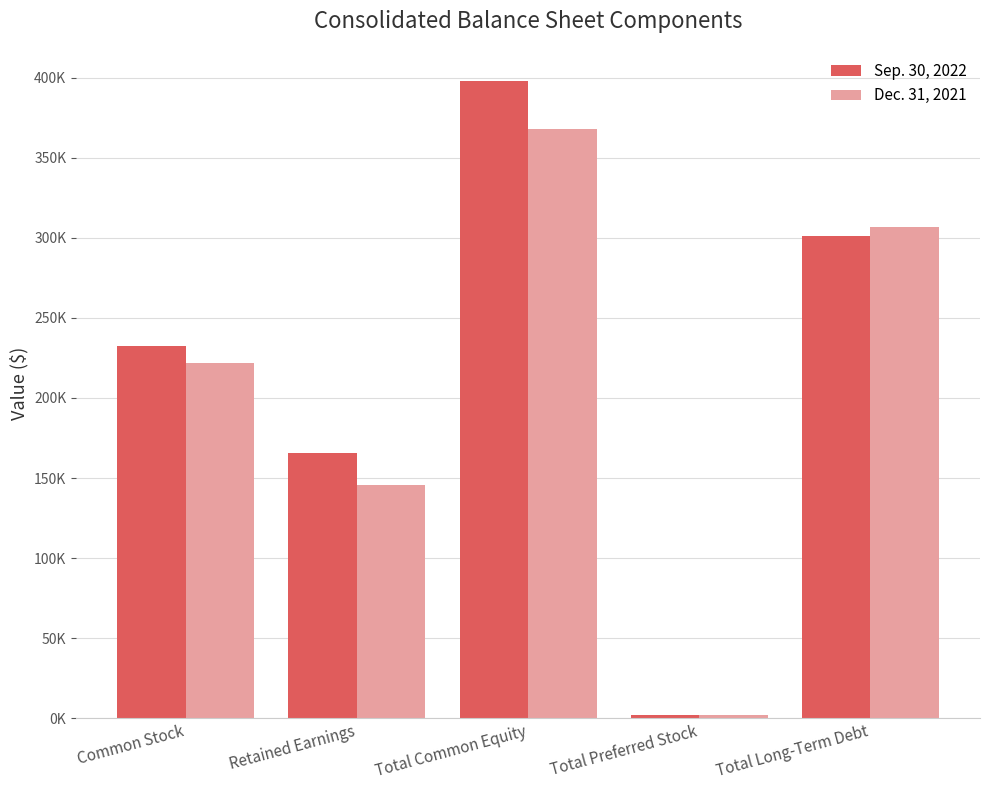

Are the bars horizontal?

No